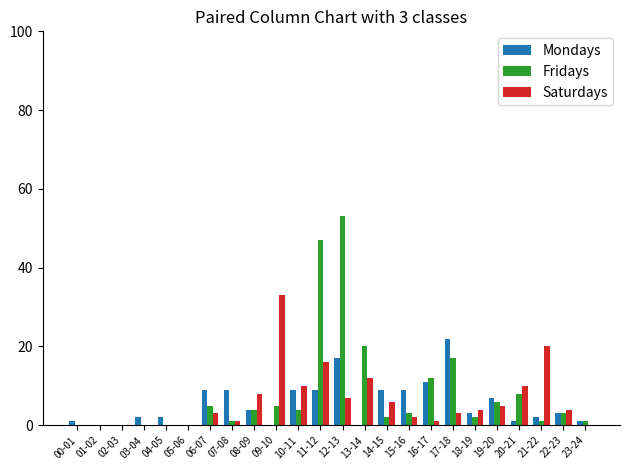

The value of Mondays at 12-13 is 17. True or false?

True